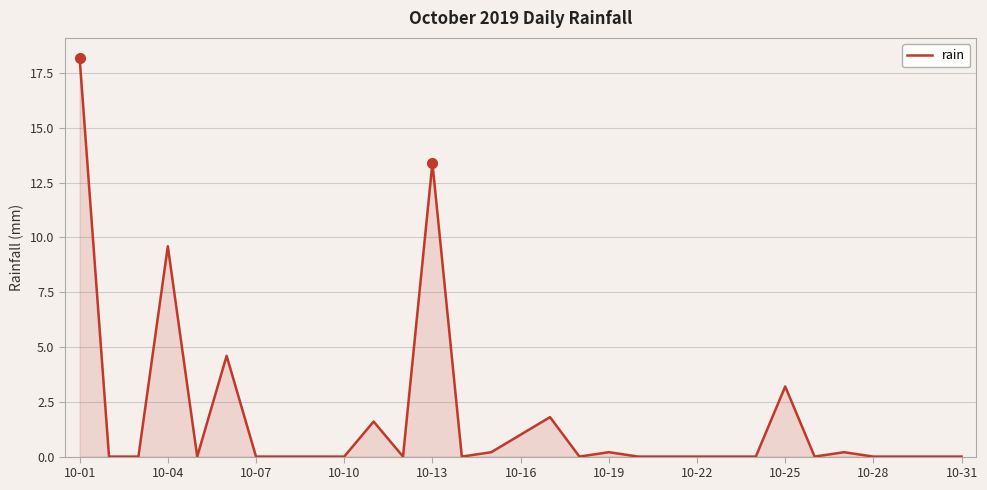

What is the maximum value shown in the chart?

18.2